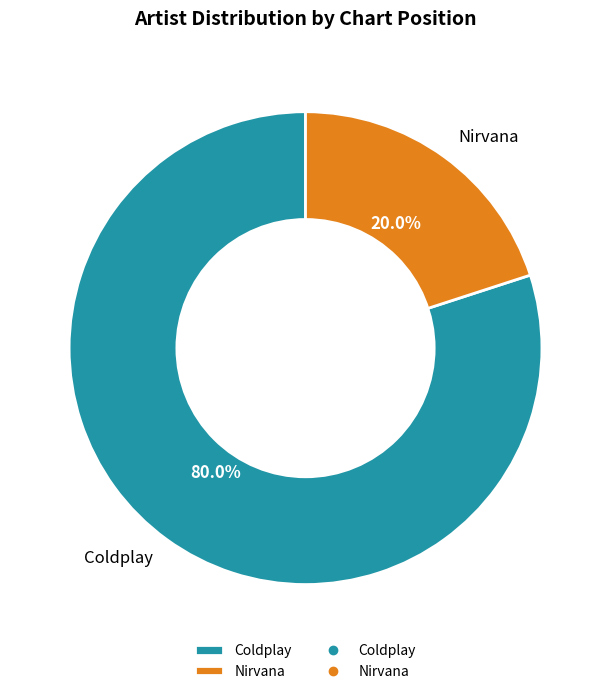

To the nearest percent, what is the difference between the Coldplay and Nirvana slice percentages?

60%